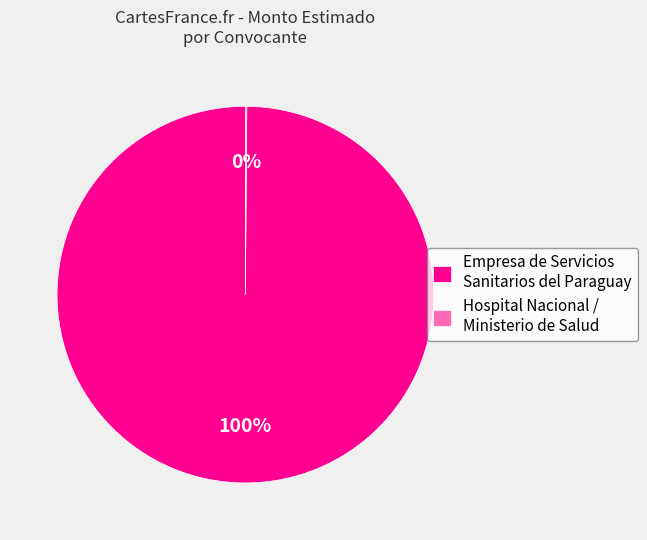

To the nearest percent, what is the average slice percentage?

50%